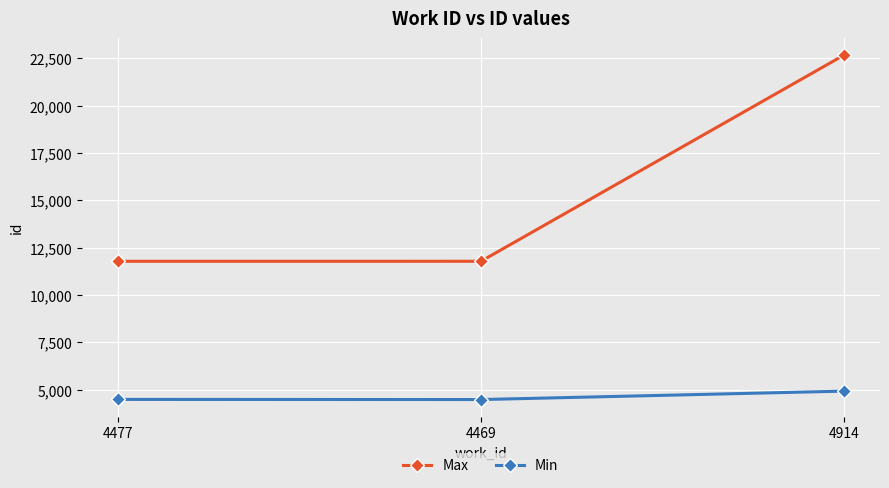

How many values in the Min series are below 4477?

1